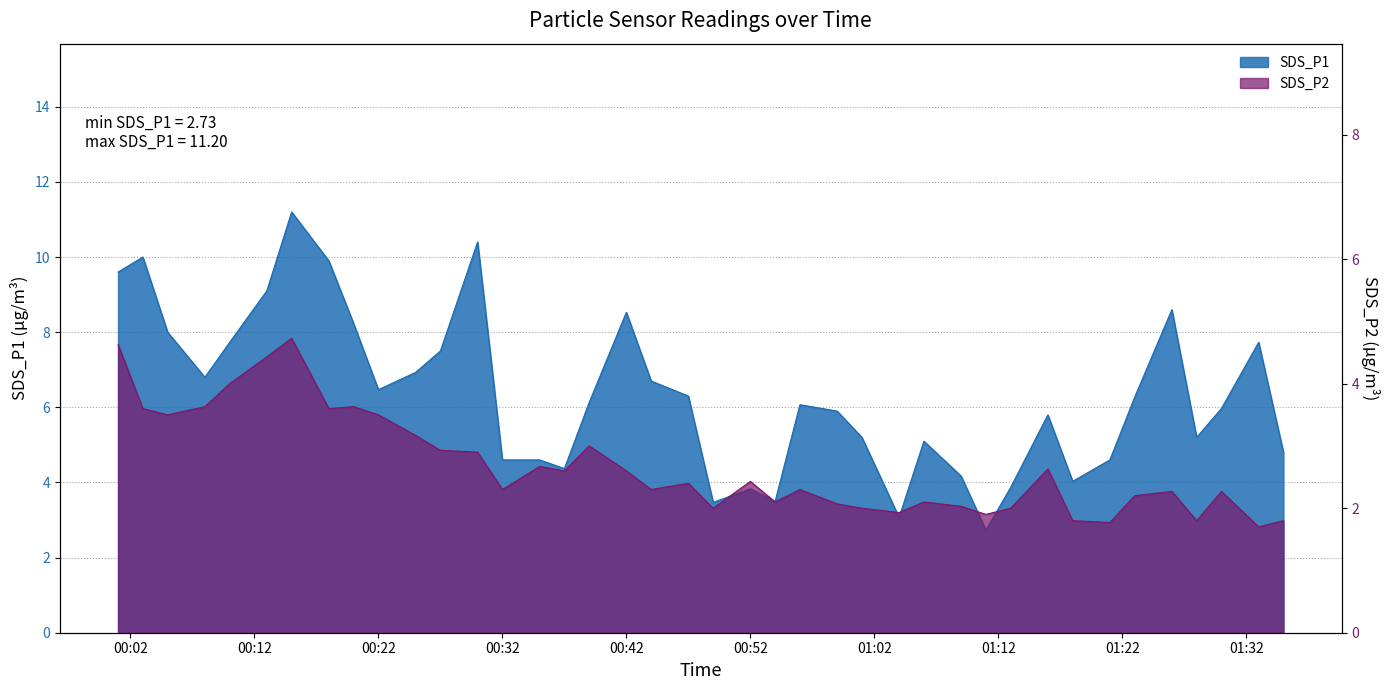

Is it true that SDS_P2 equals 2.6 at 00:42?

True